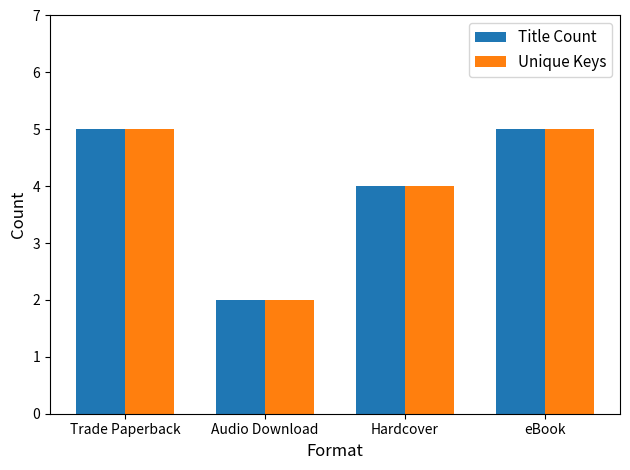

What is the difference between the maximum and minimum values in the Unique Keys series?

3